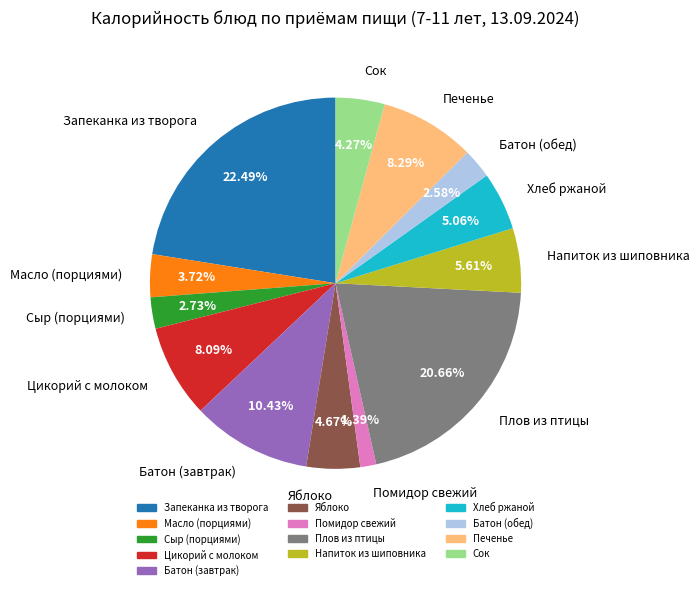

To the nearest percent, what is the combined percentage of Хлеб ржаной and Печенье?

13%